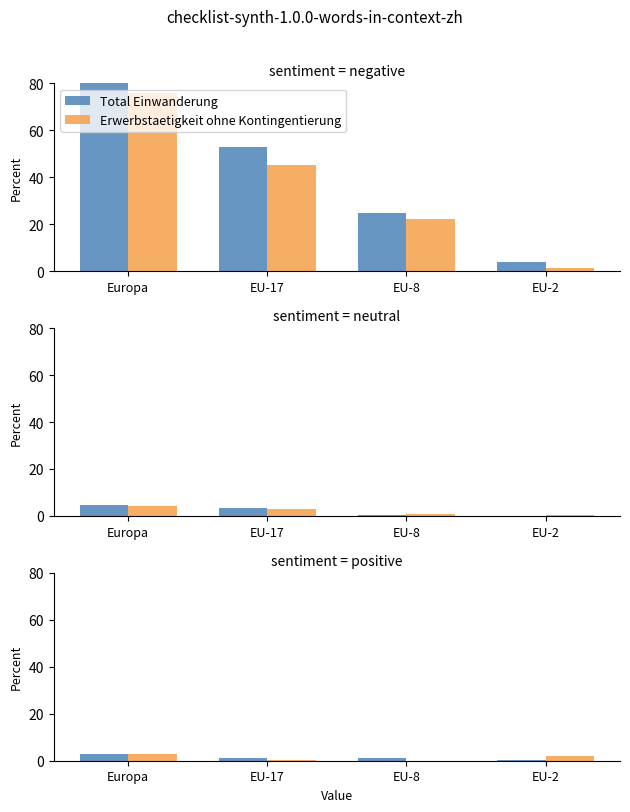

How many bars are there in total?

24